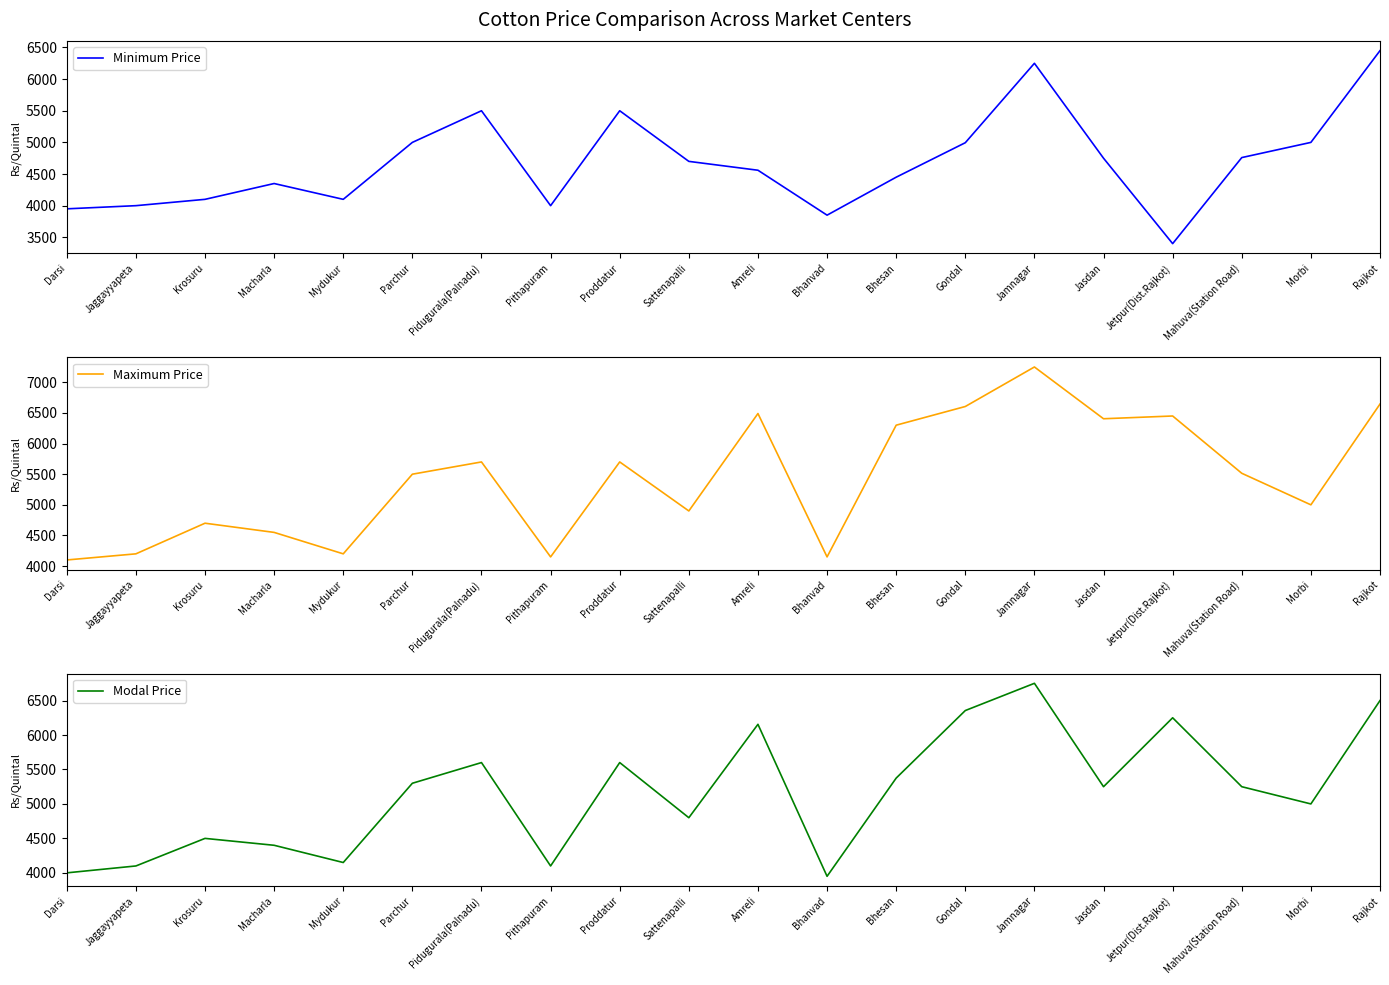

Which has a higher value, Pithapuram or Amreli?

Amreli